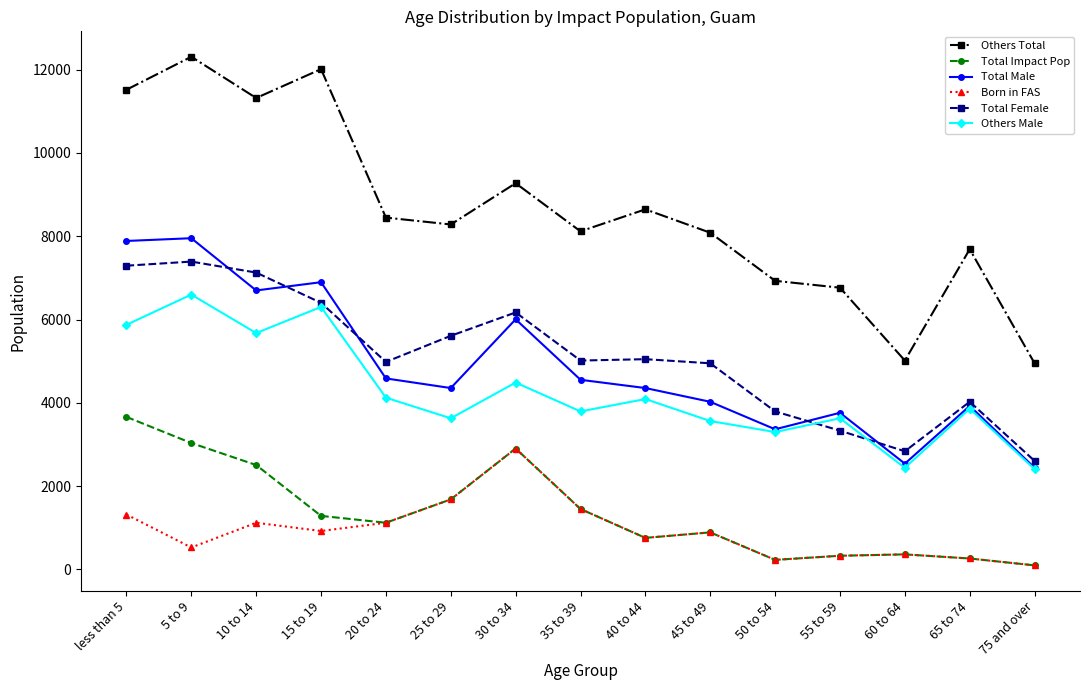

What is the maximum value for Total Male?

7953